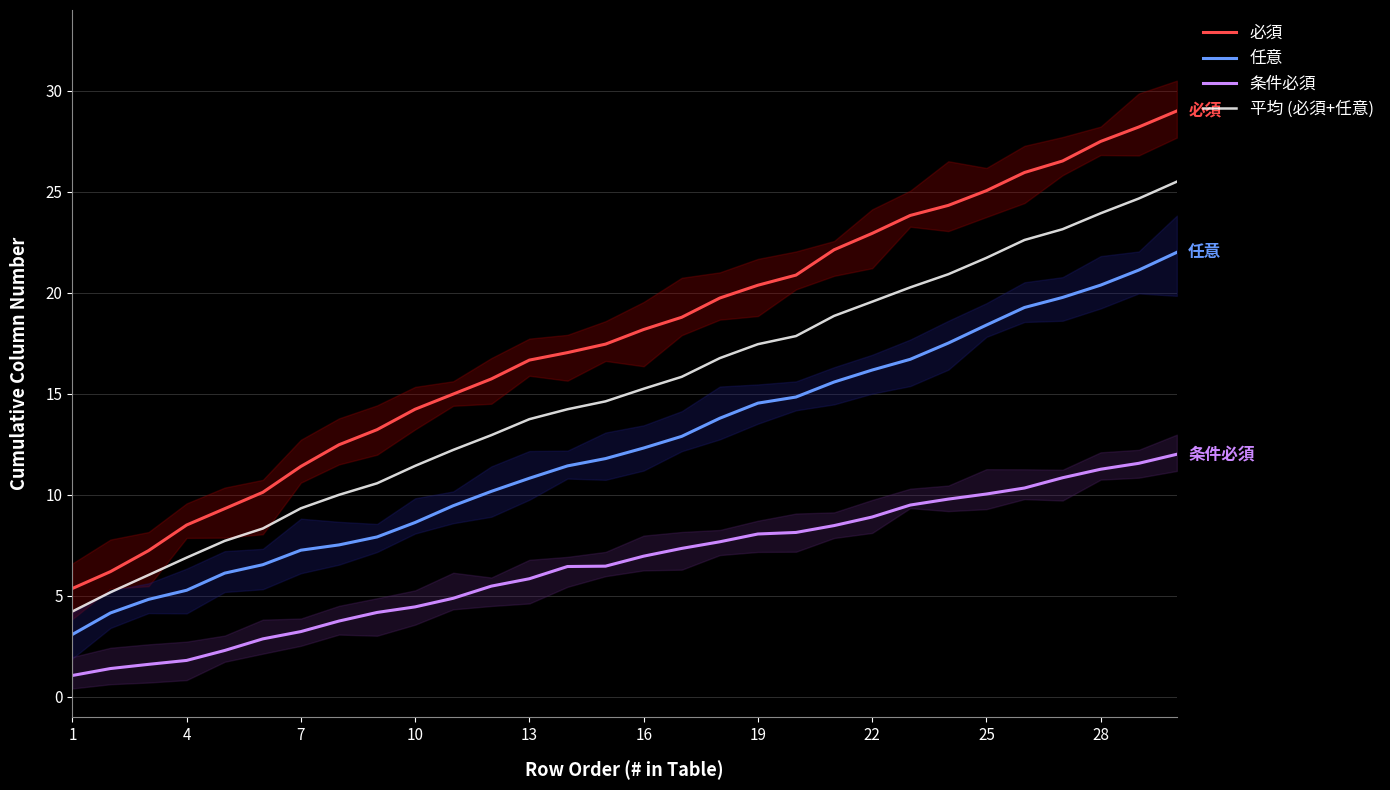

True or false: 条件必須 and 任意 intersect in this chart.

False